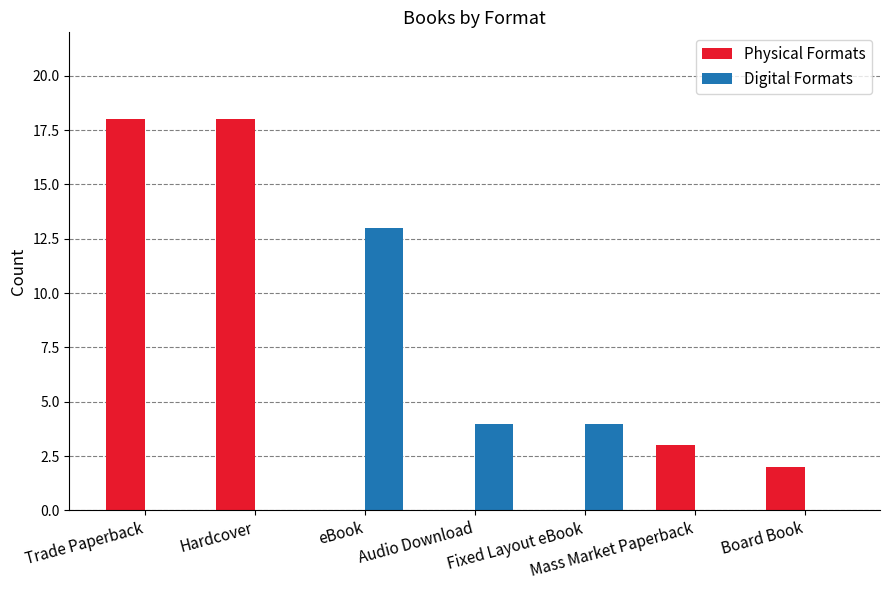

Reading left to right, extract all data points from this chart.

Physical Formats: Trade Paperback=18	Hardcover=18	eBook=0	Audio Download=0	Fixed Layout eBook=0	Mass Market Paperback=3	Board Book=2
Digital Formats: Trade Paperback=0	Hardcover=0	eBook=13	Audio Download=4	Fixed Layout eBook=4	Mass Market Paperback=0	Board Book=0